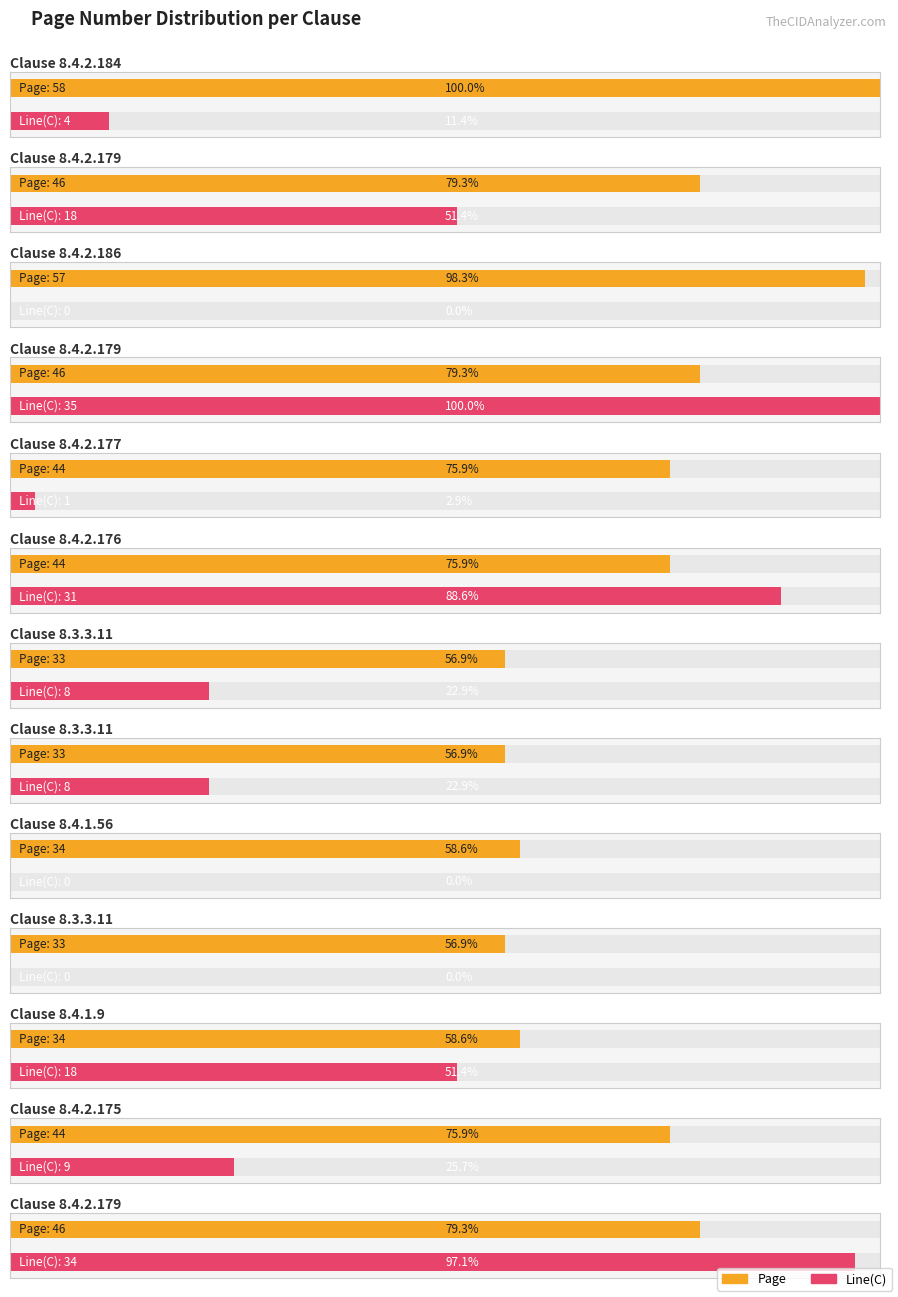

Where does the Page series first go above 44?

58